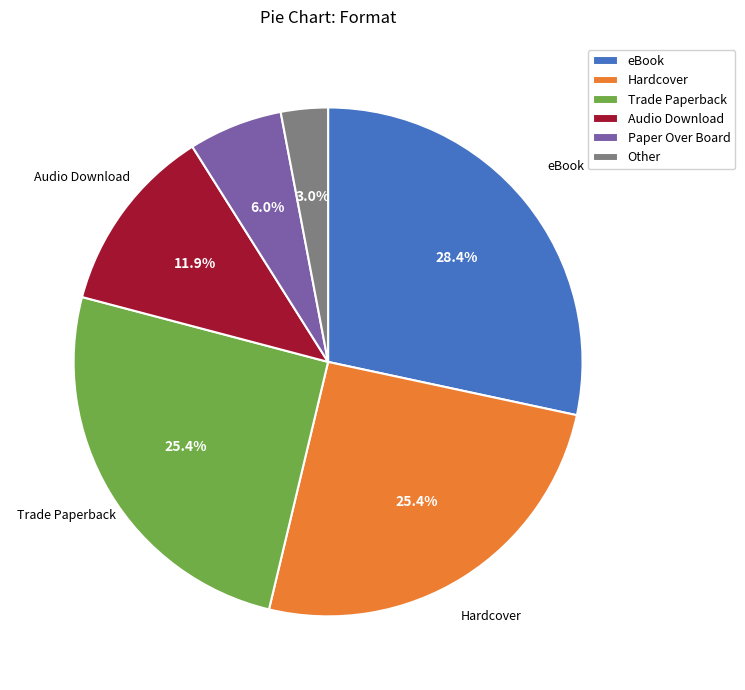

What percentage do Audio Download and Paper Over Board together represent?

17.9%